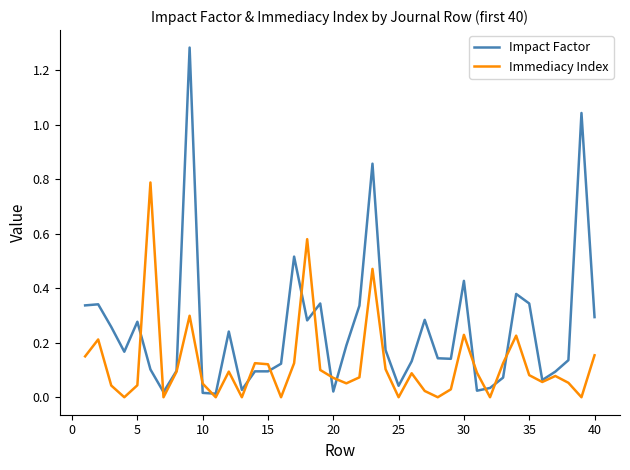

List the series in order of their peak value, lowest first.

Immediacy Index, Impact Factor